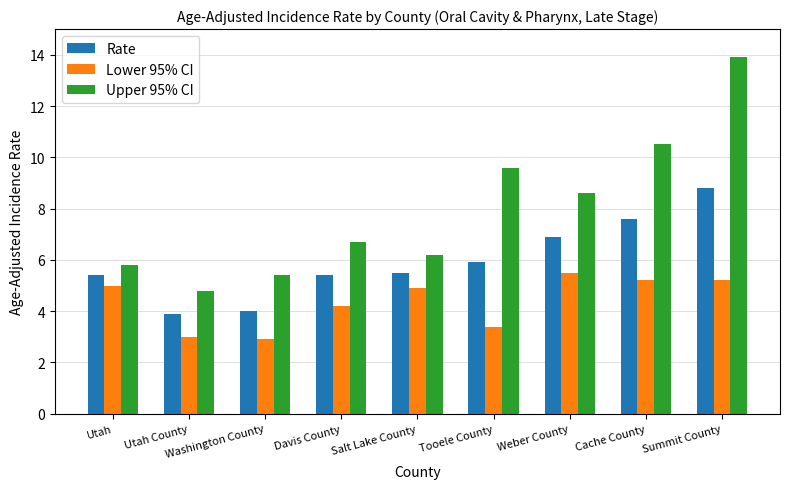

Which series has the widest spread of values?

Upper 95% CI